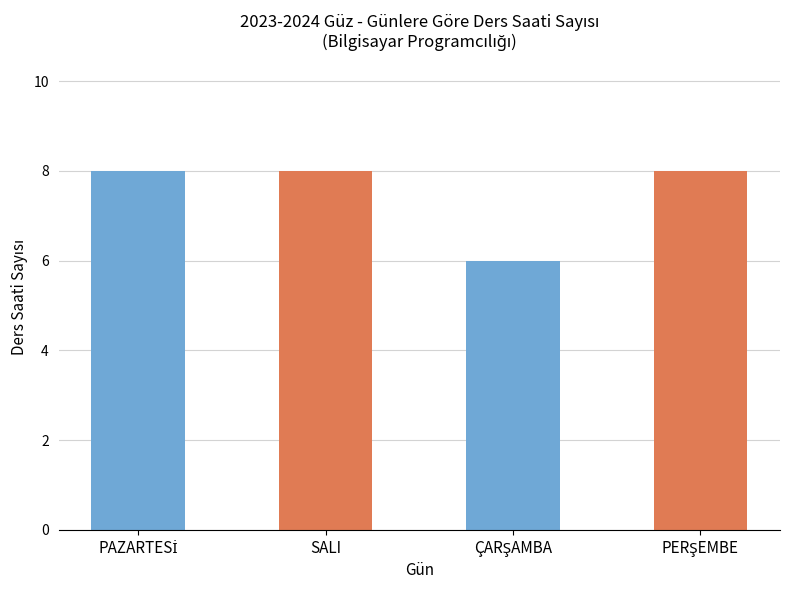

Does the chart contain stacked bars?

No